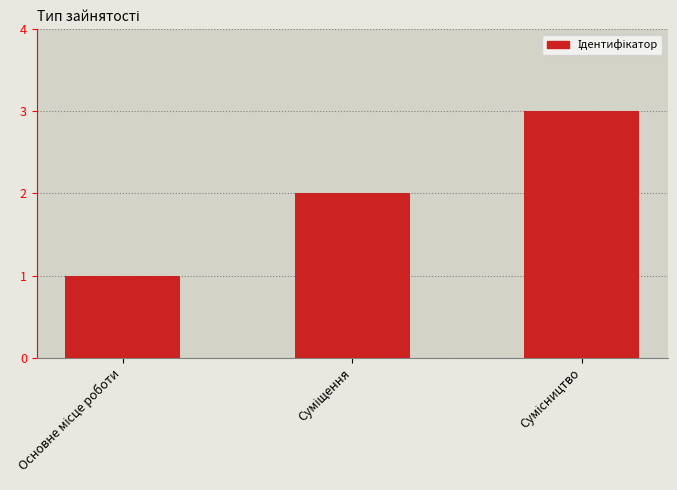

How many series are shown in this chart?

1